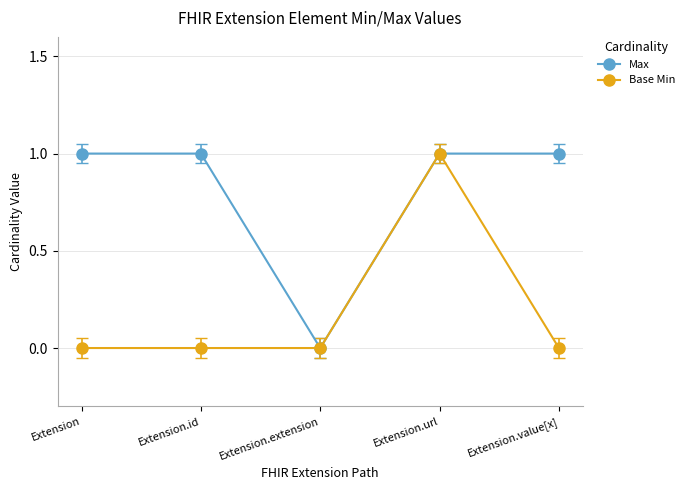

In Max, how many points are lower than both neighbors (excluding endpoints)?

1